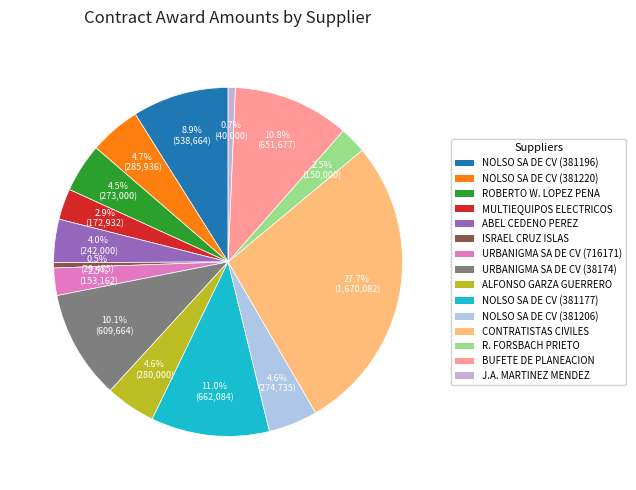

Count the number of slices in the pie.

15